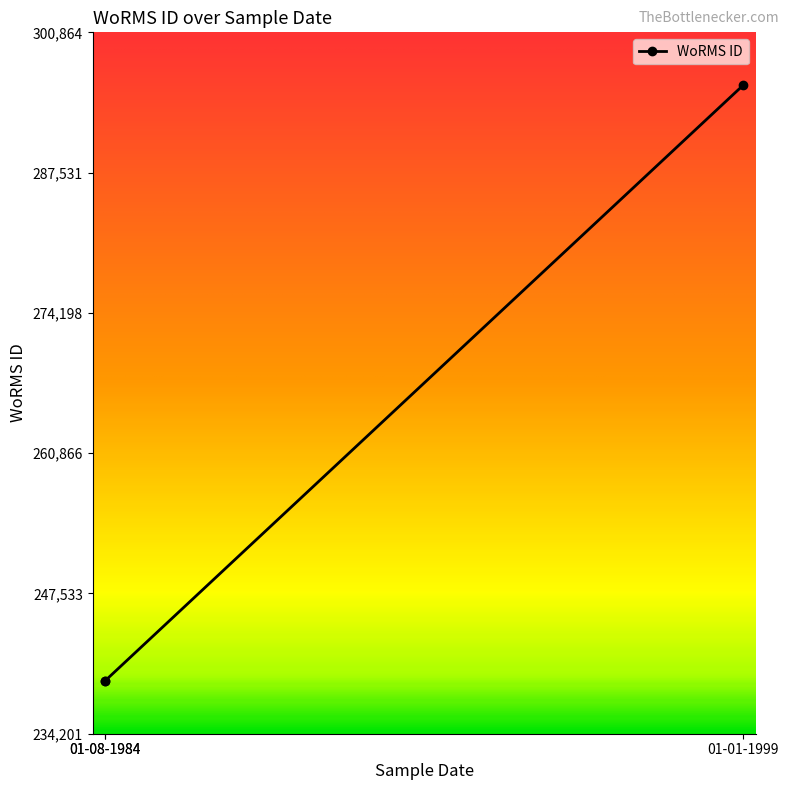

True or false: the data shows 239201 at 01-08-1984.

True